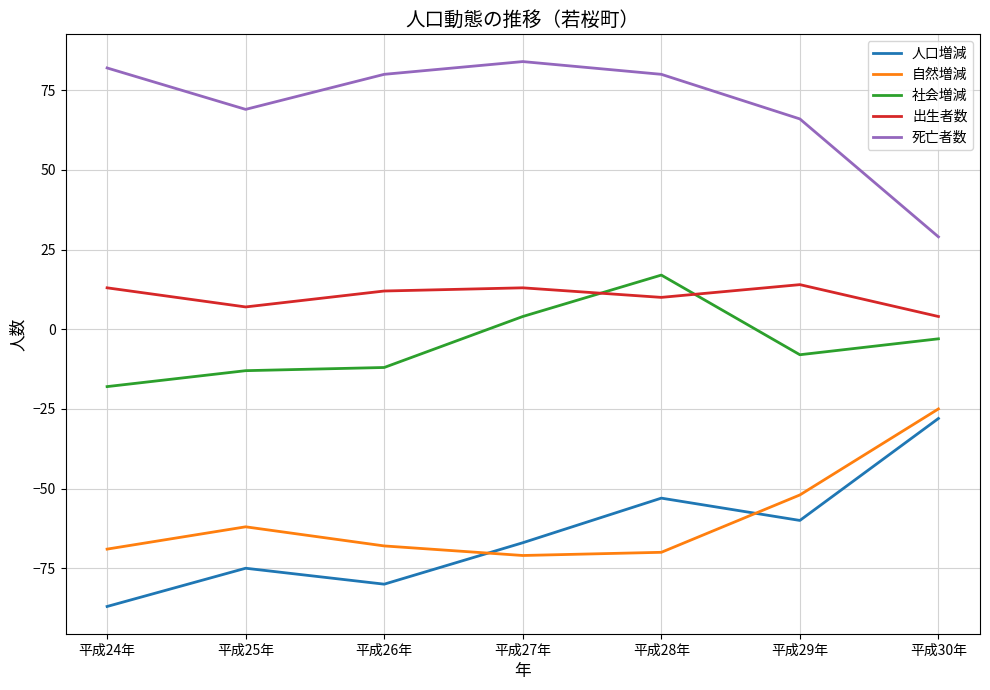

Is the value of 人口増減 at 平成29年 greater than the value of 出生者数 at 平成30年?

No